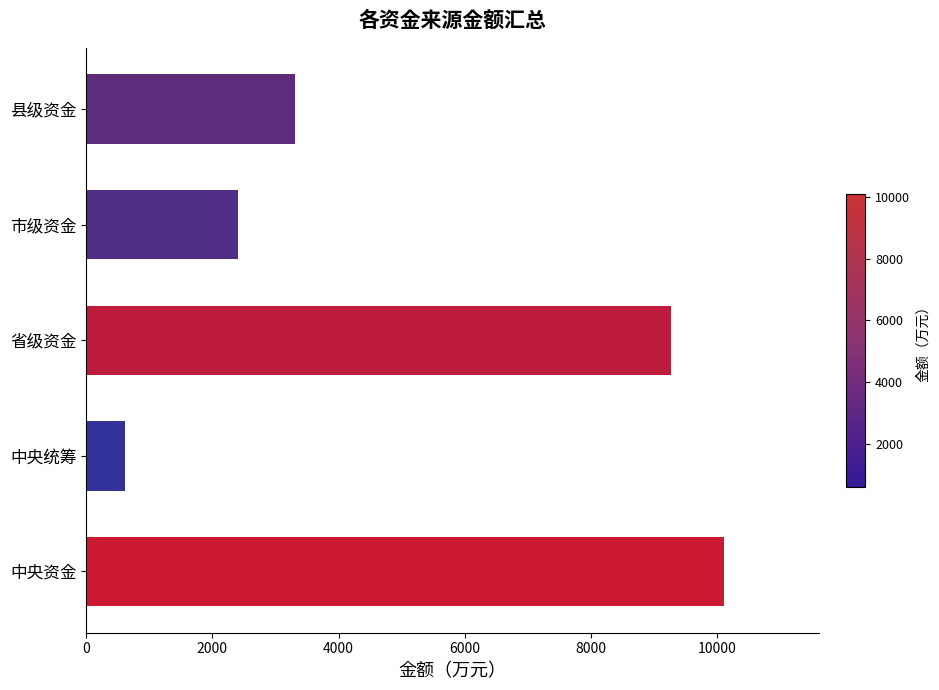

How many bars are there in total?

5